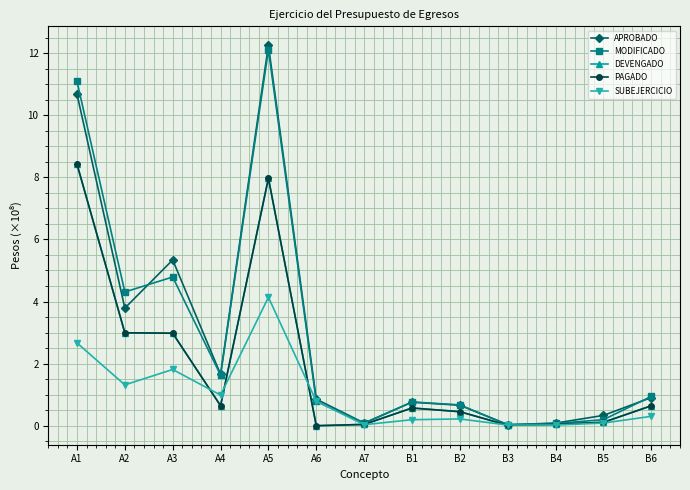

True or false: DEVENGADO has more than 0 points higher than both neighbors.

True